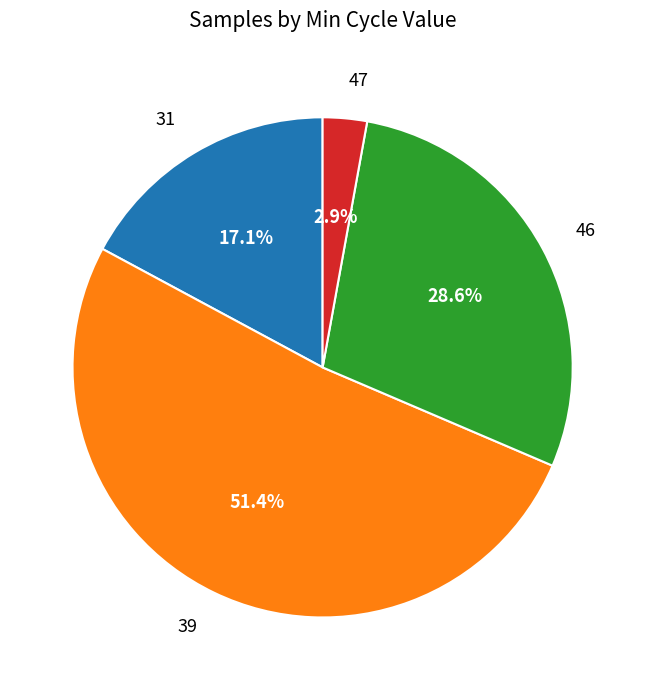

Rank the categories by value from lowest to highest.

47, 31, 46, 39